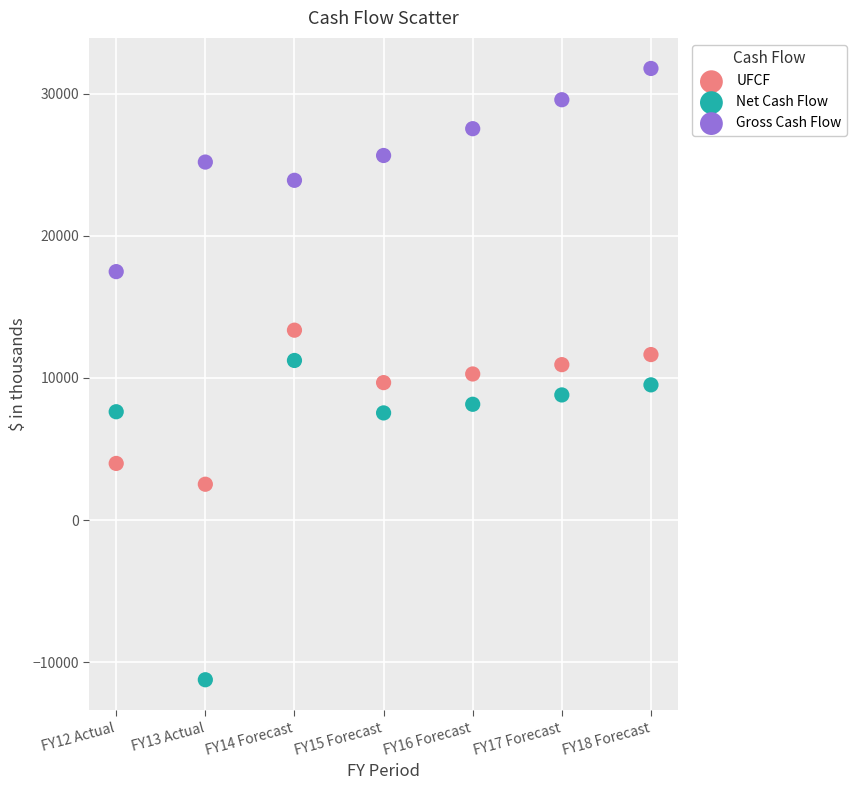

Which series contains the lowest Y value?

Net Cash Flow